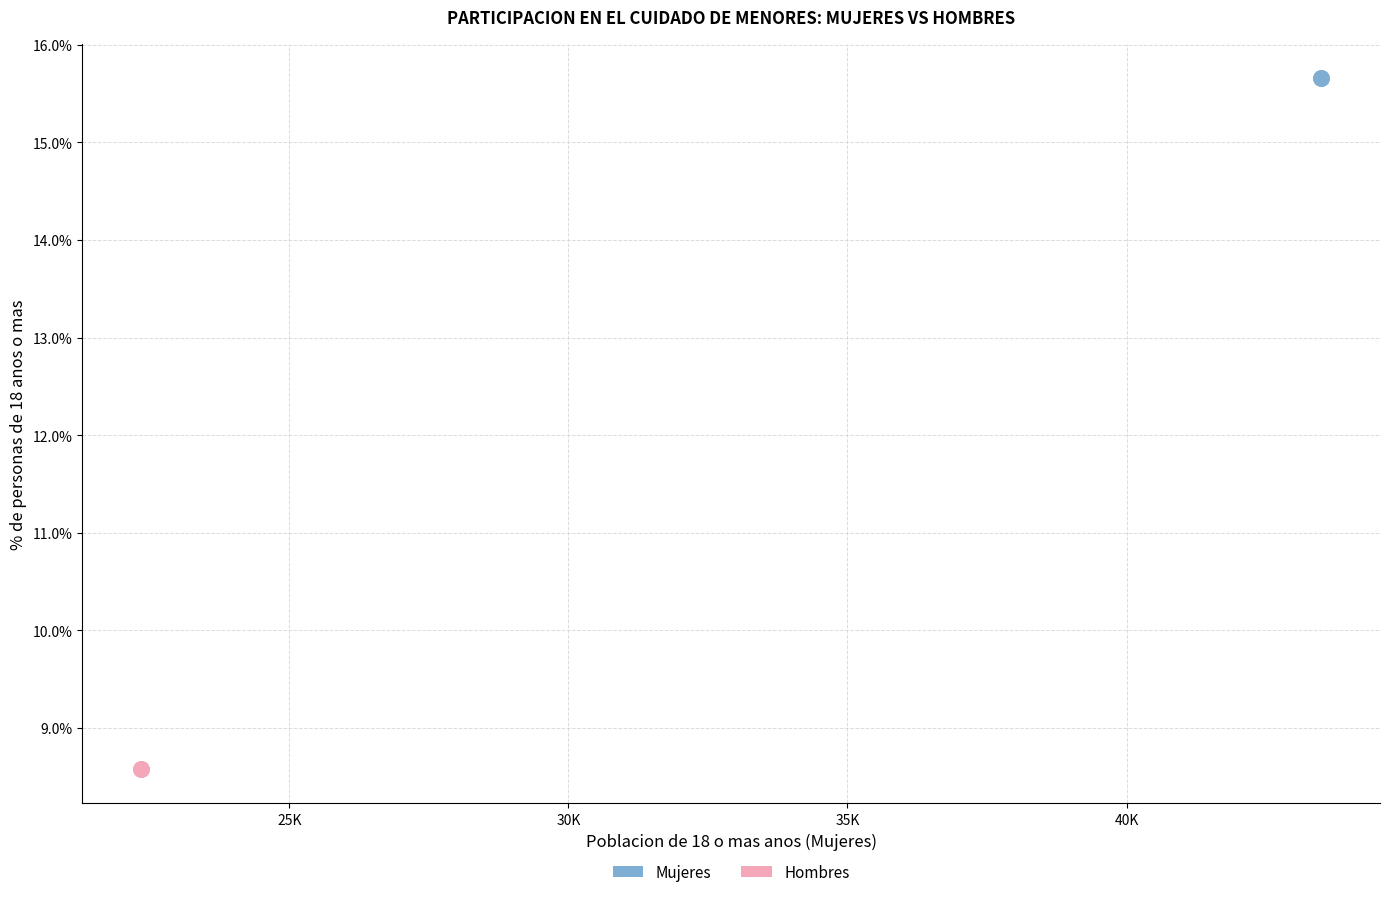

Which series reaches the minimum Y coordinate?

Hombres